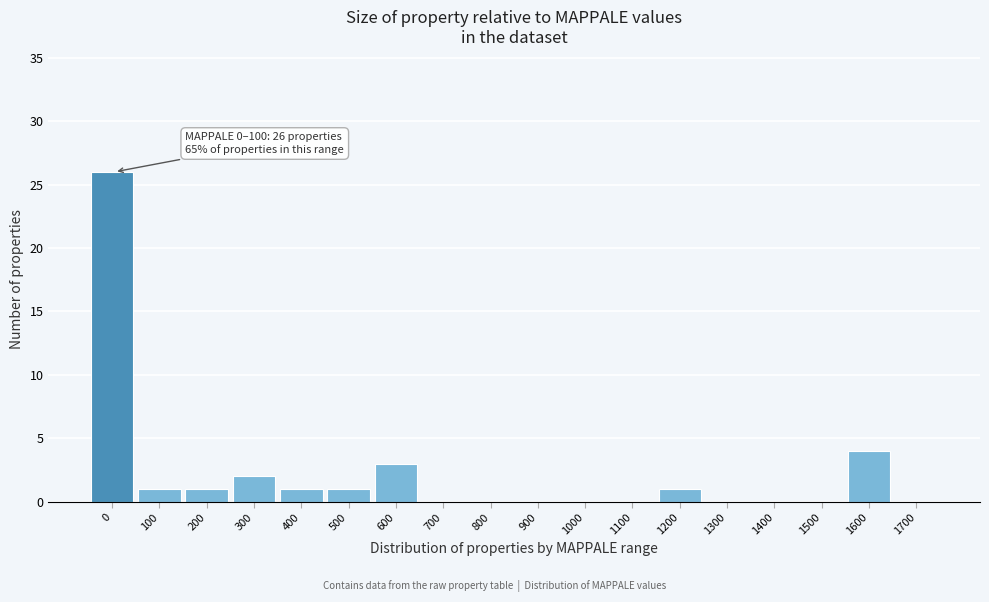

Reading left to right, list all the values displayed in this chart.

0=26	100=1	200=1	300=2	400=1	500=1	600=3	700=0	800=0	900=0	1000=0	1100=0	1200=1	1300=0	1400=0	1500=0	1600=4	1700=0